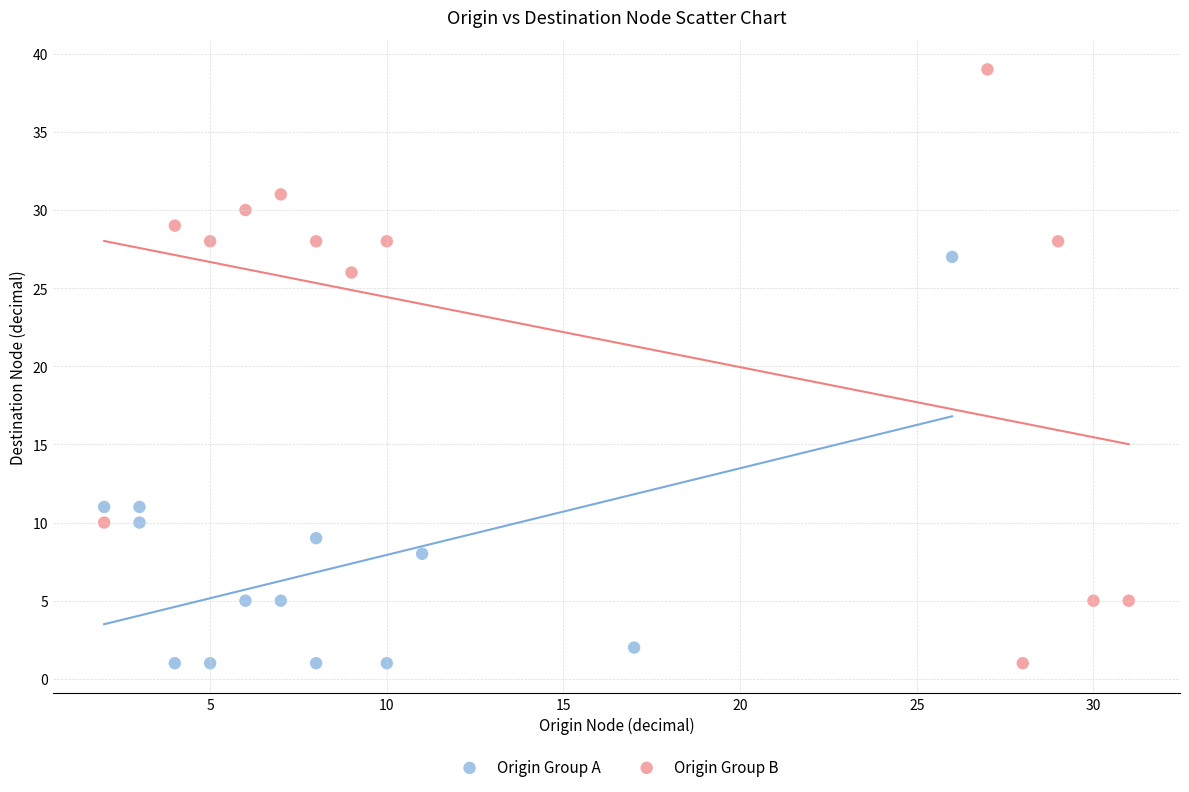

Which series reaches the maximum Y coordinate?

Origin Group B